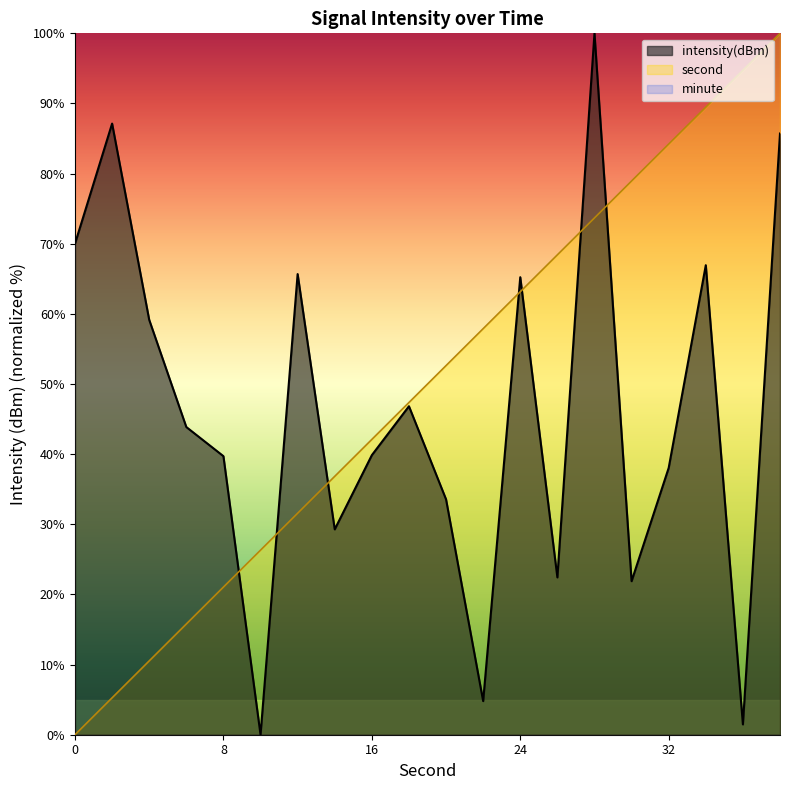

What is the total value across all series at 34?

156.4